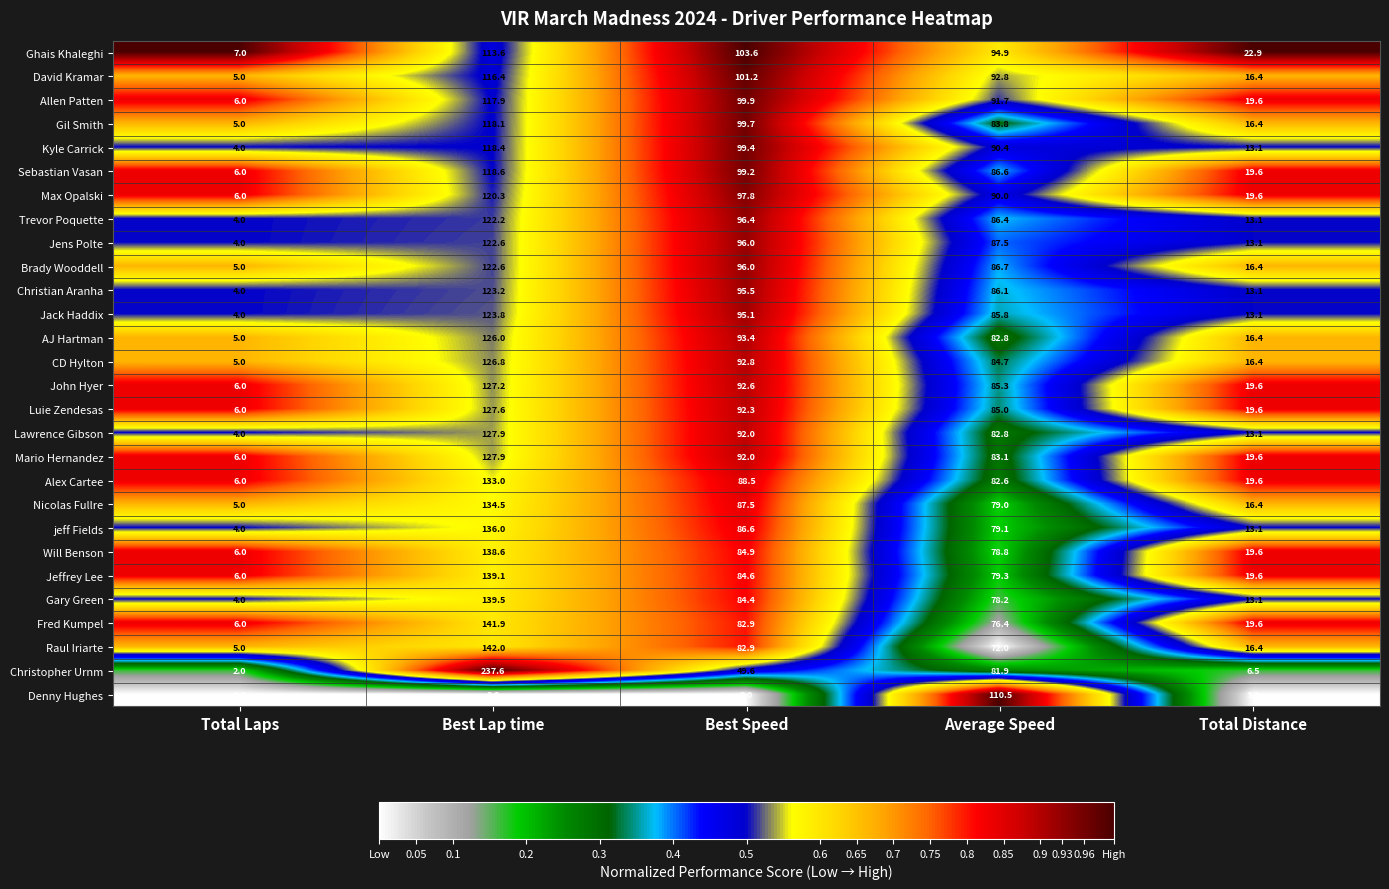

What is the highest value of the Sebastian Vasan series?

118.6